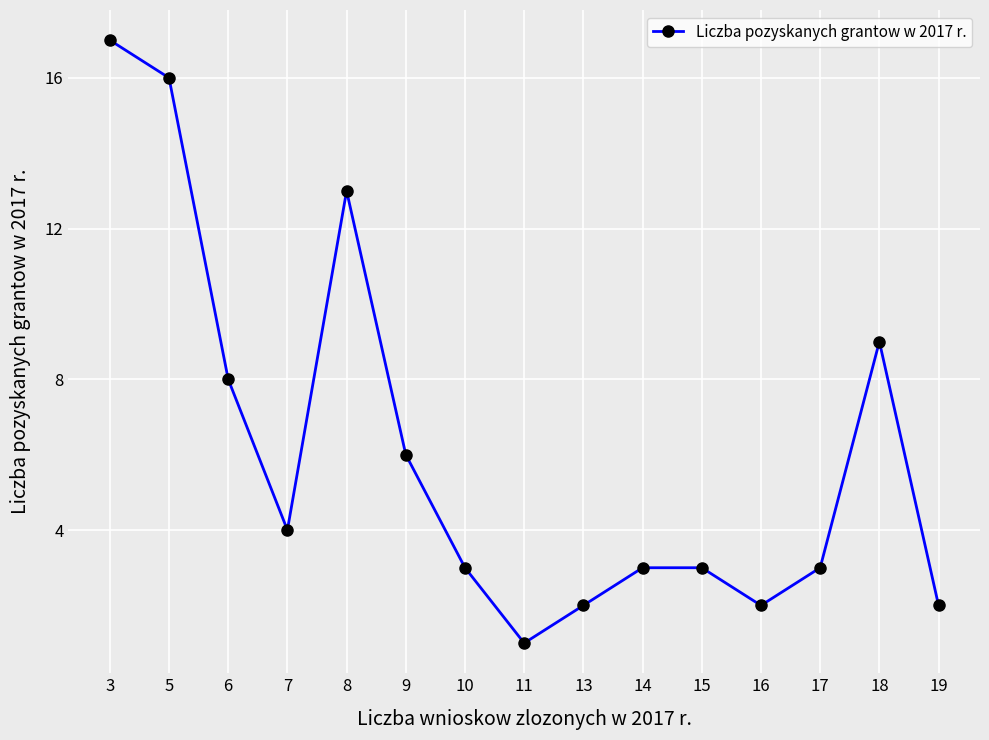

Is it true that the value at 5 is 25?

False